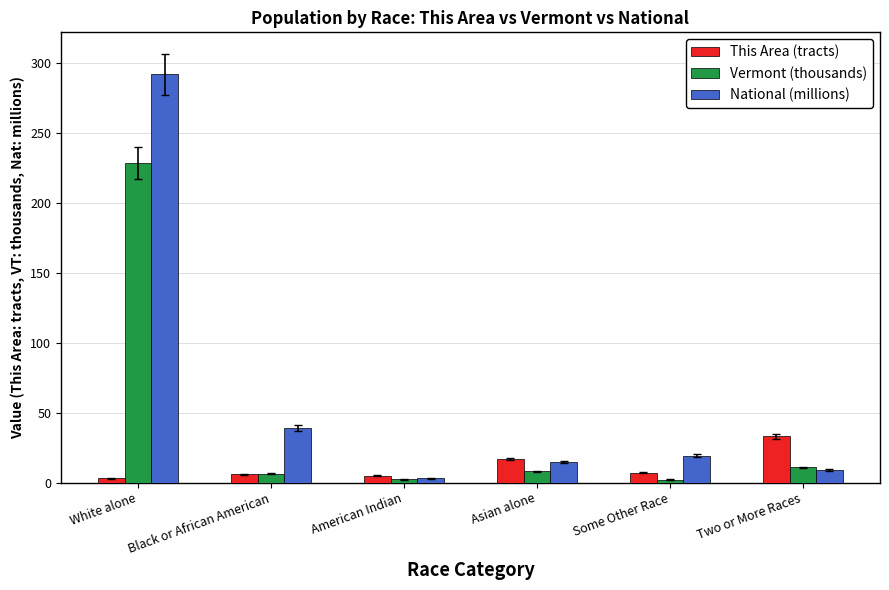

What is the maximum value shown in the chart?

292.2